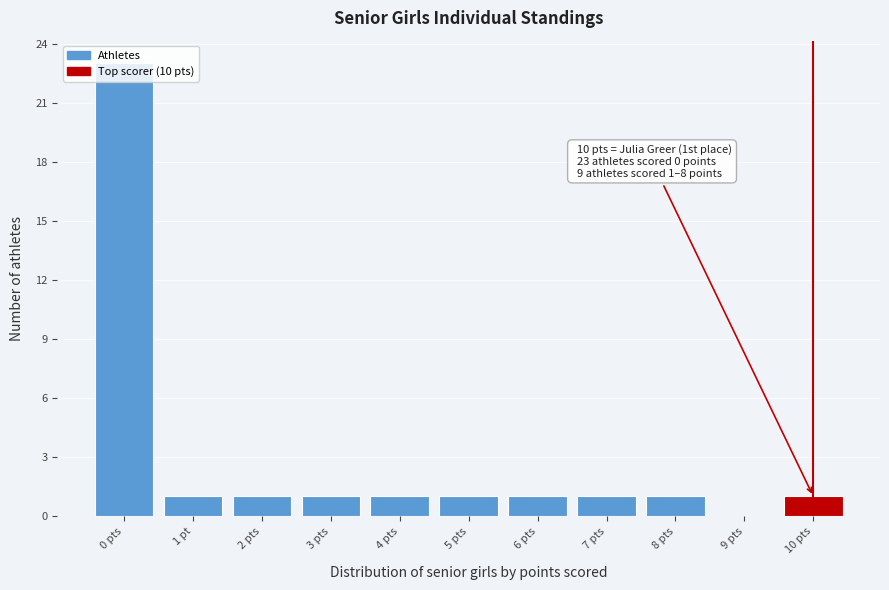

What is the sum of all values?

32